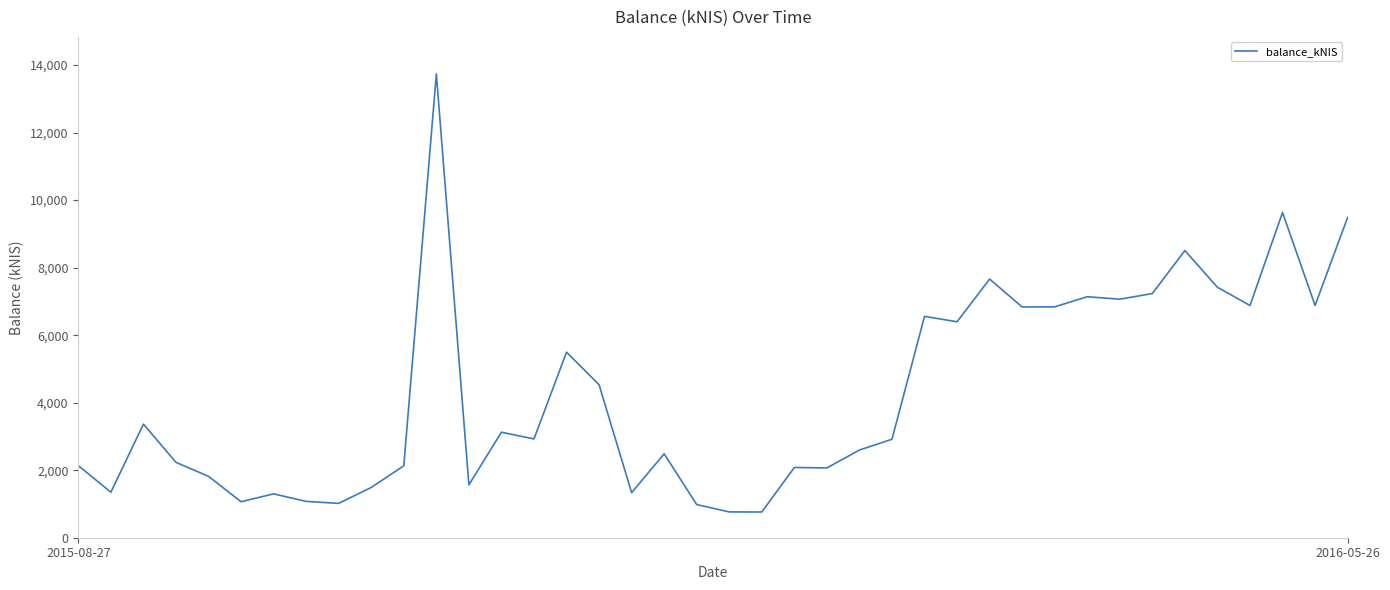

What is the maximum value shown in the chart?

13736.1